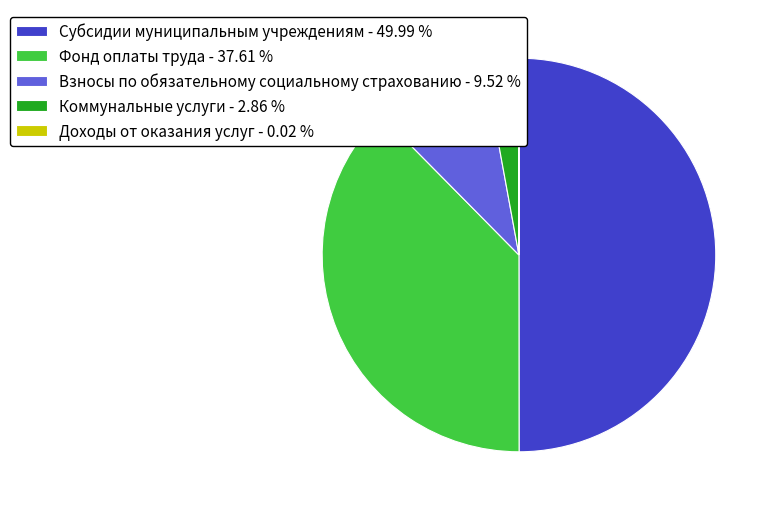

Is Фонд оплаты труда - 37.61 % the majority of the pie?

No